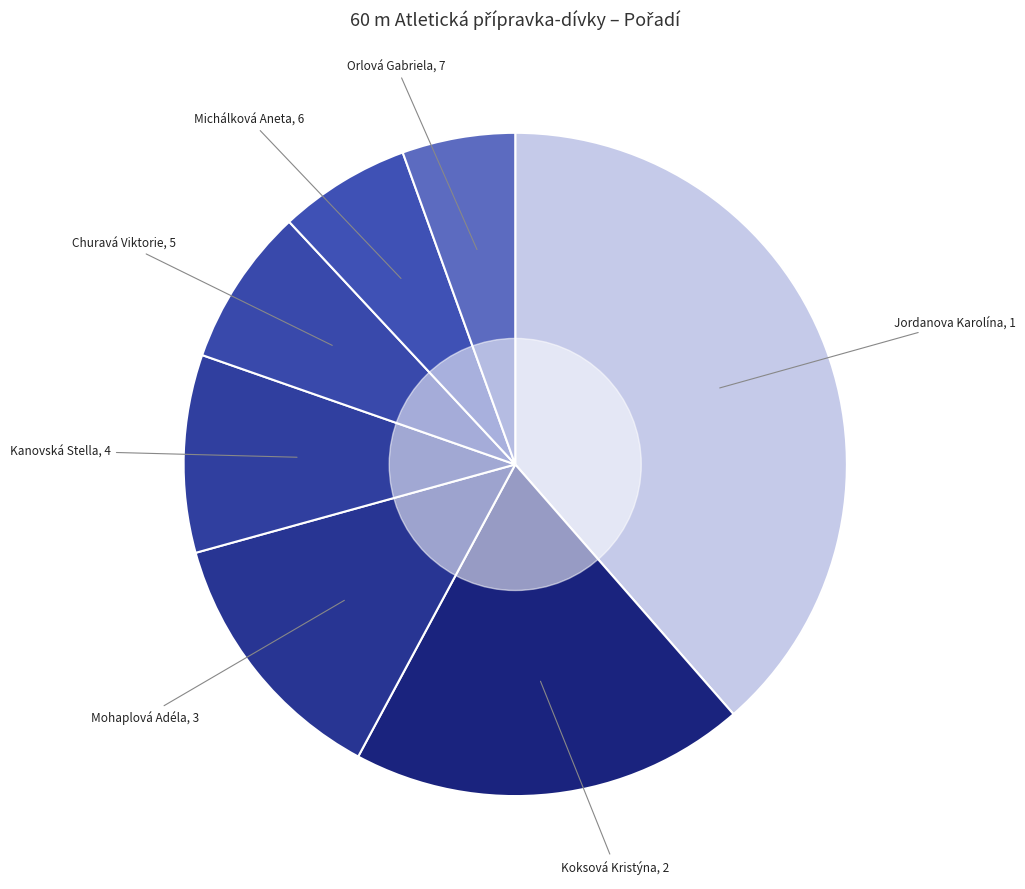

How many slices are in this pie chart?

7